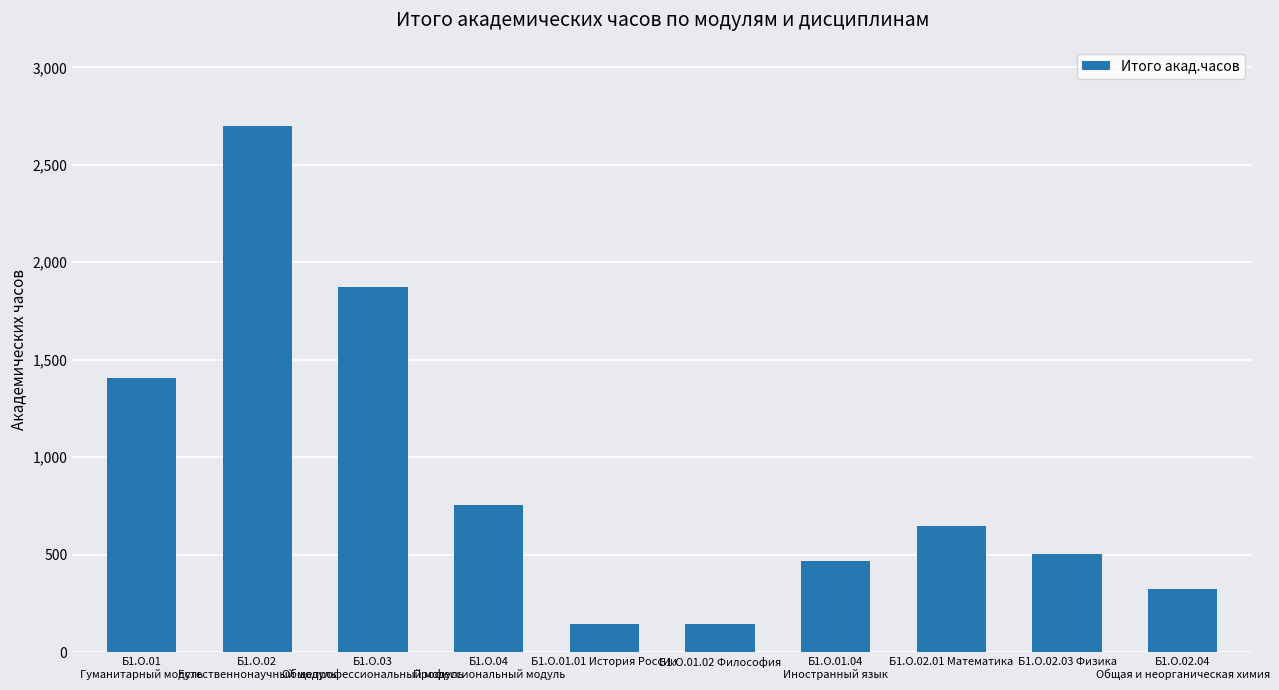

What is the sum of all values?

8964